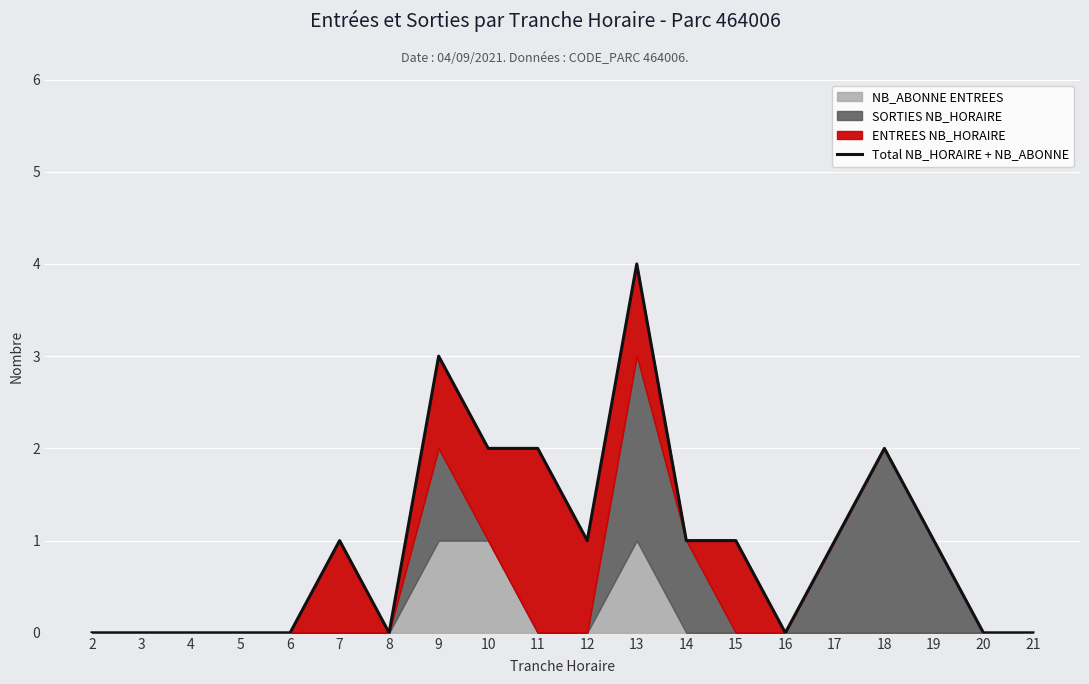

What is the sum of all values?

19